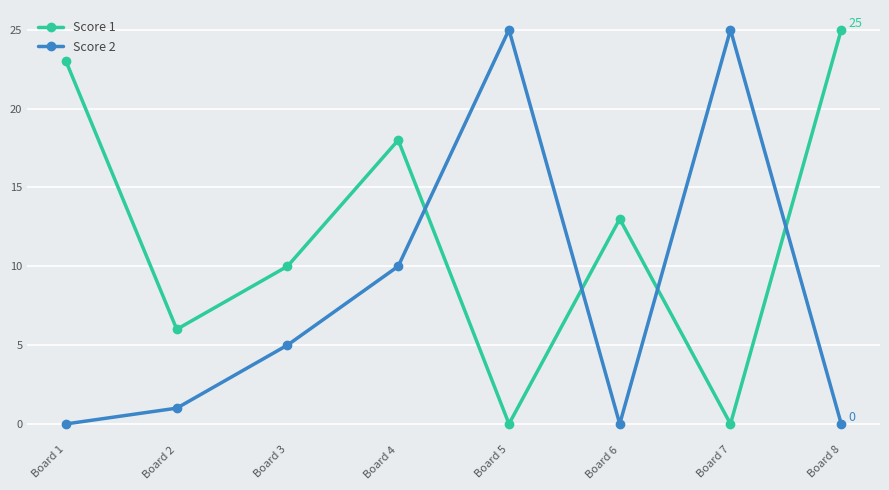

Which series has the largest total across all categories?

Score 1